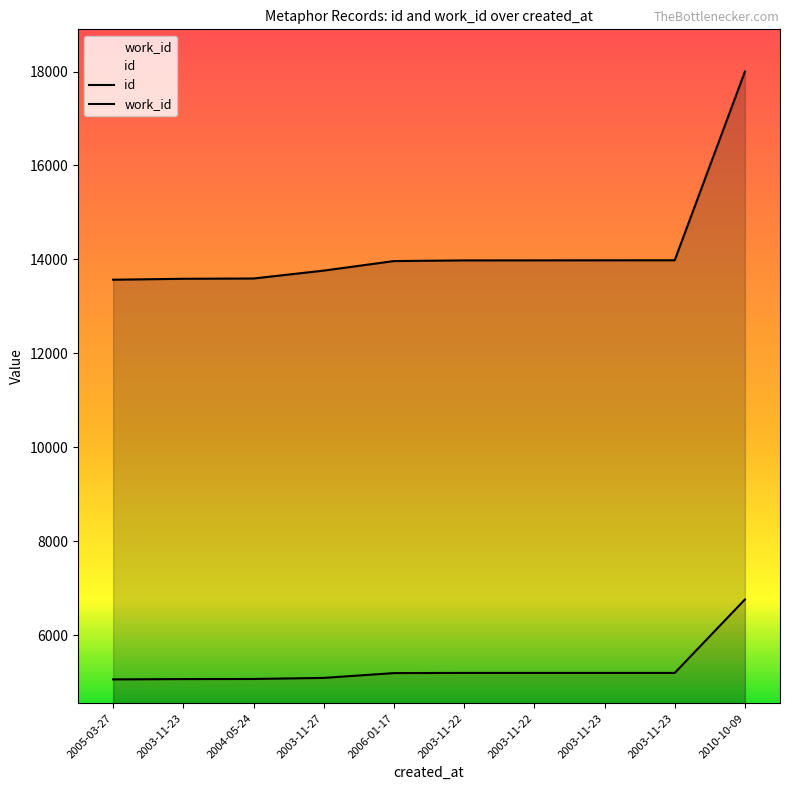

At 2005-03-27, list the series in order from largest to smallest.

id, work_id